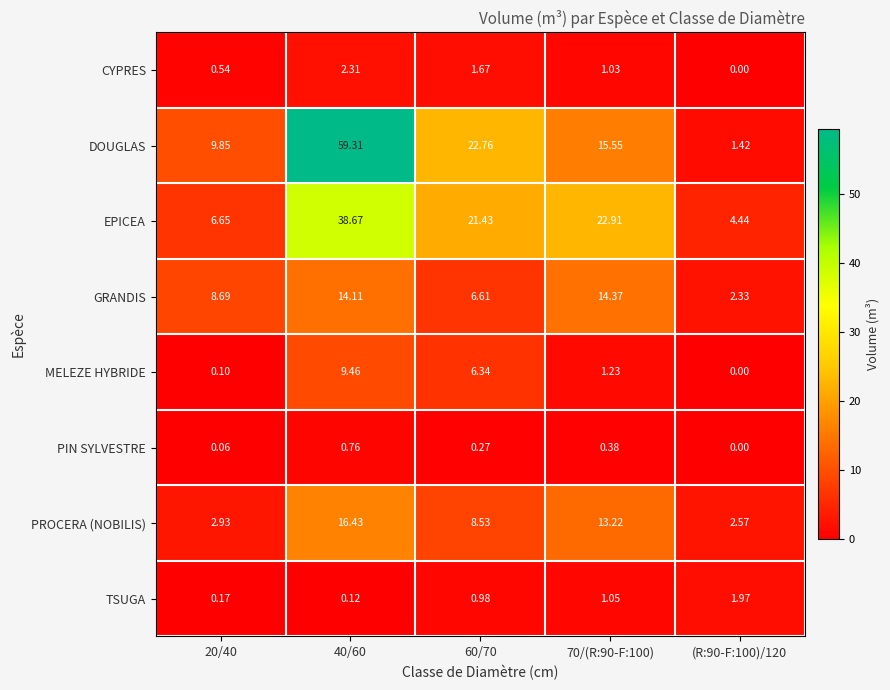

Between 20/40 and 70/(R:90-F:100), which series saw the biggest shift?

EPICEA